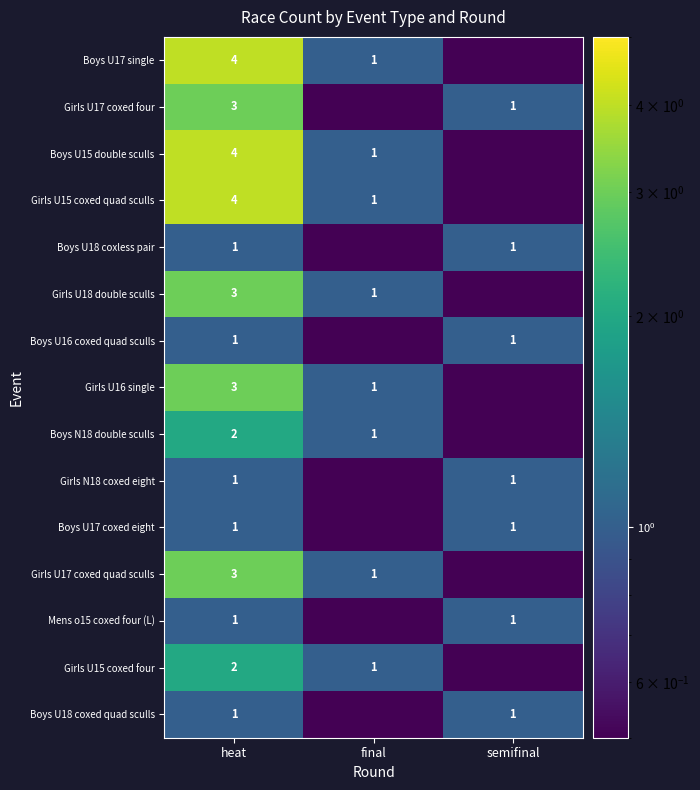

Which category has the lowest value across all series?

semifinal